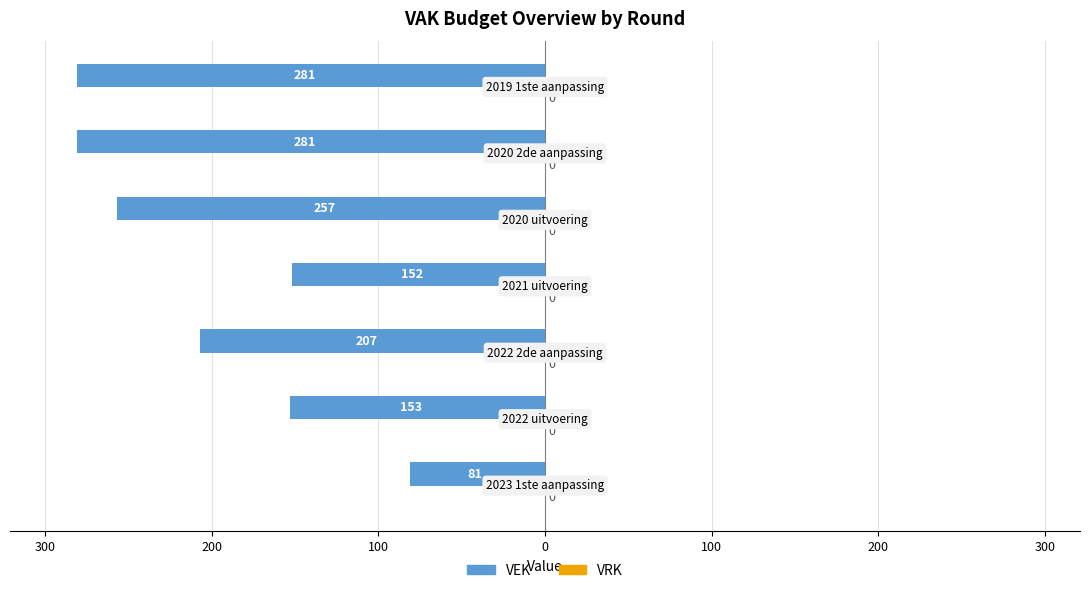

Does the chart contain any negative values?

Yes